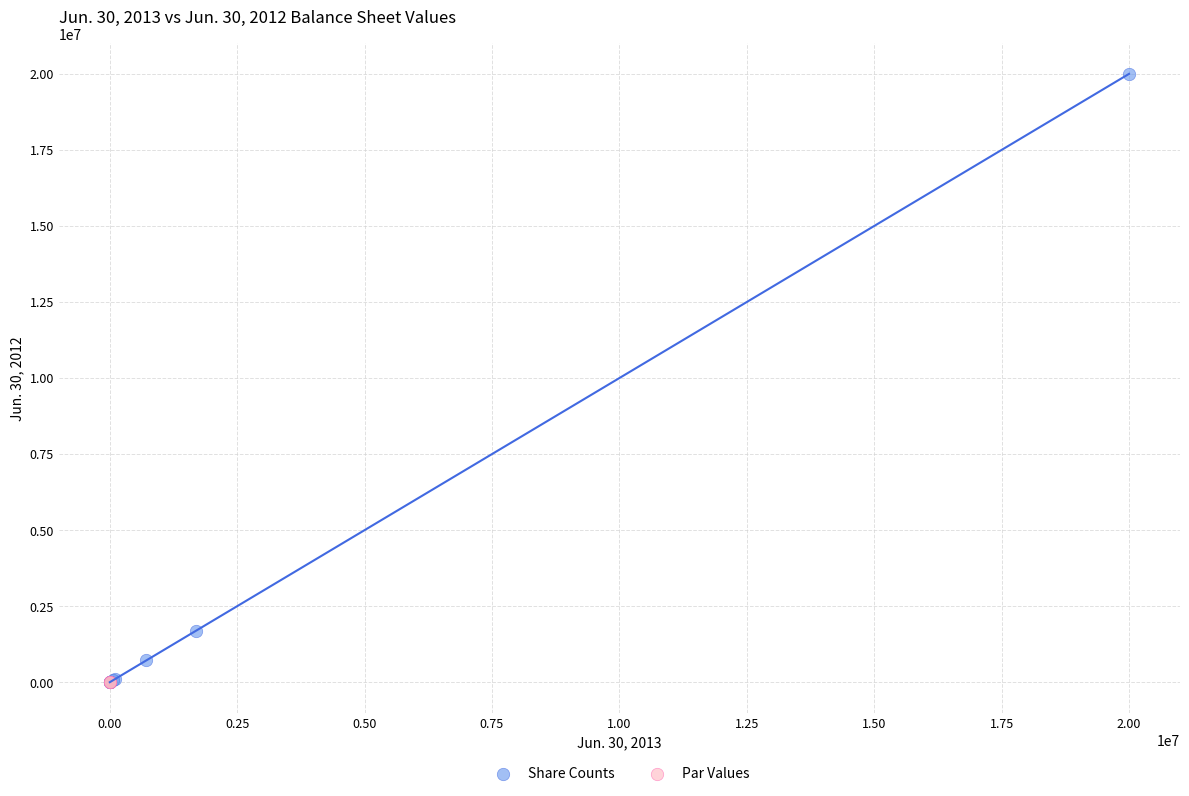

Which series reaches the maximum Y coordinate?

Share Counts